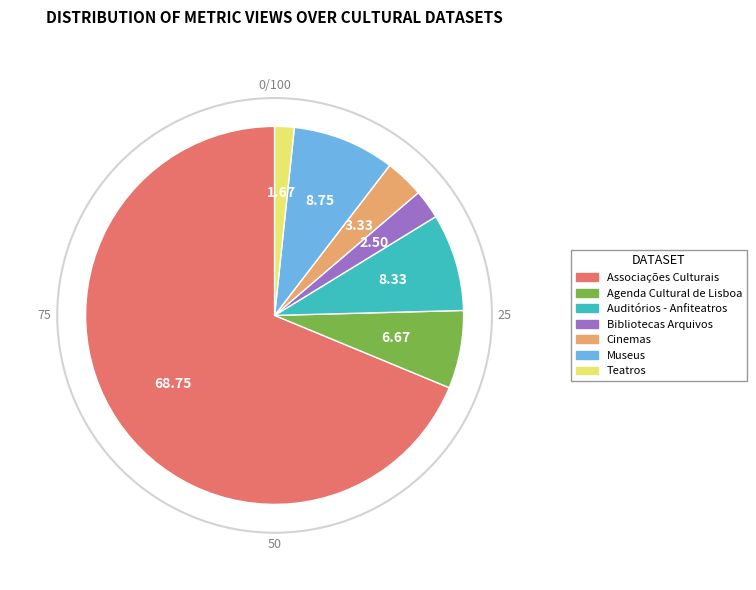

Which has a higher value, Agenda Cultural de Lisboa or Bibliotecas Arquivos?

Agenda Cultural de Lisboa